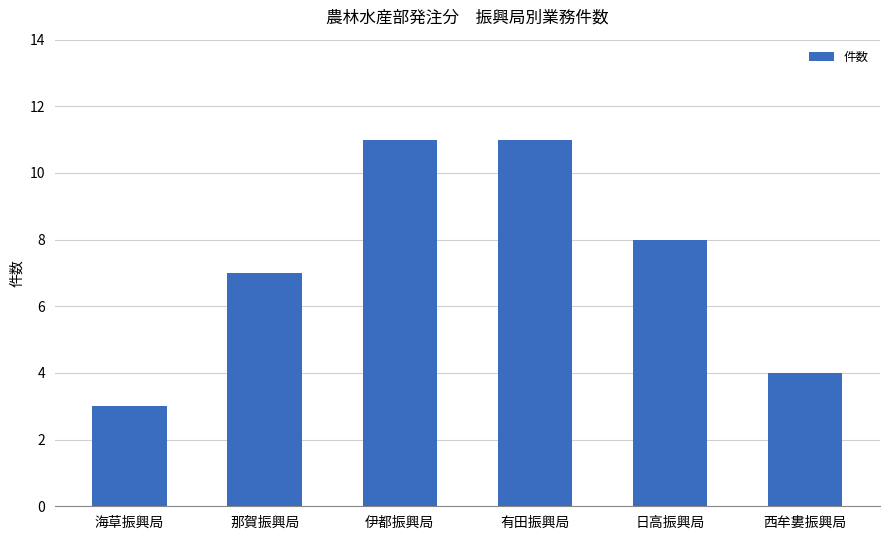

Does the chart contain stacked bars?

No